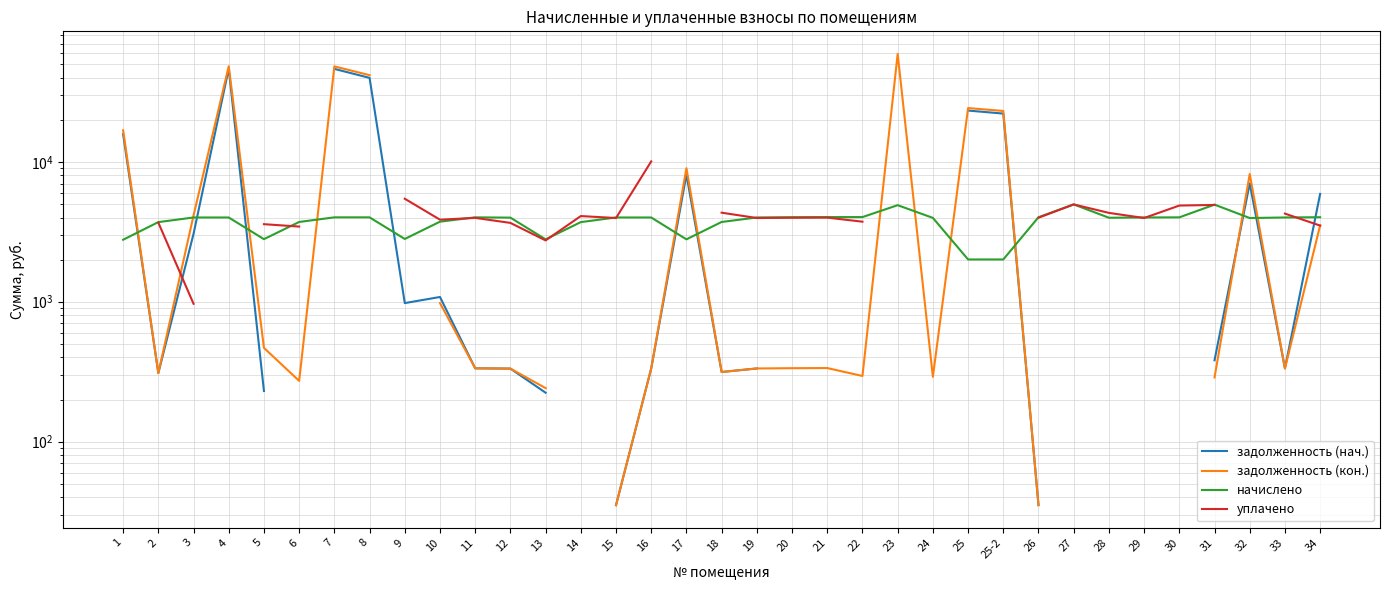

What is the label of the 27th point from the left?

26